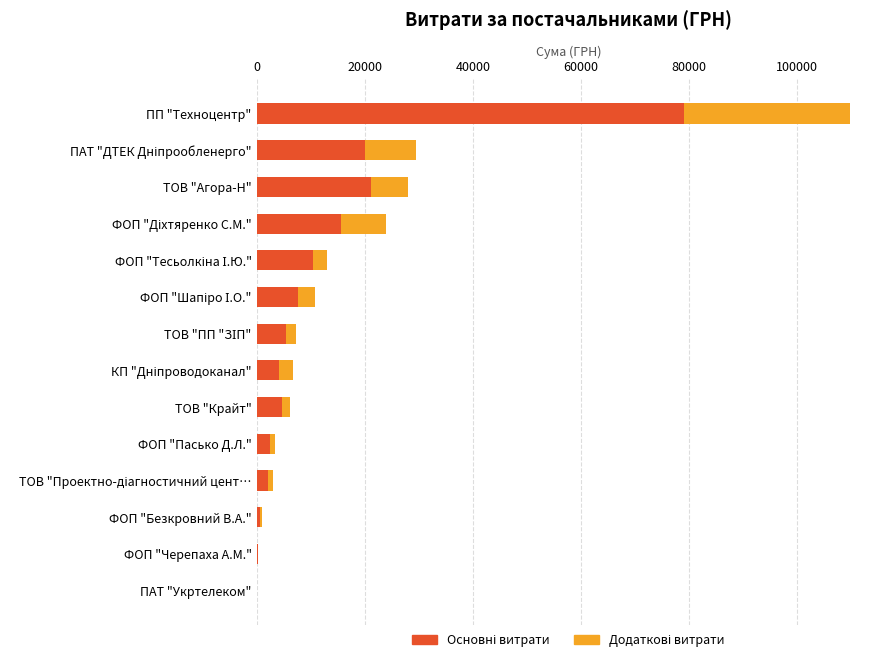

At which category is the sum across all series the highest?

ПП "Техноцентр"